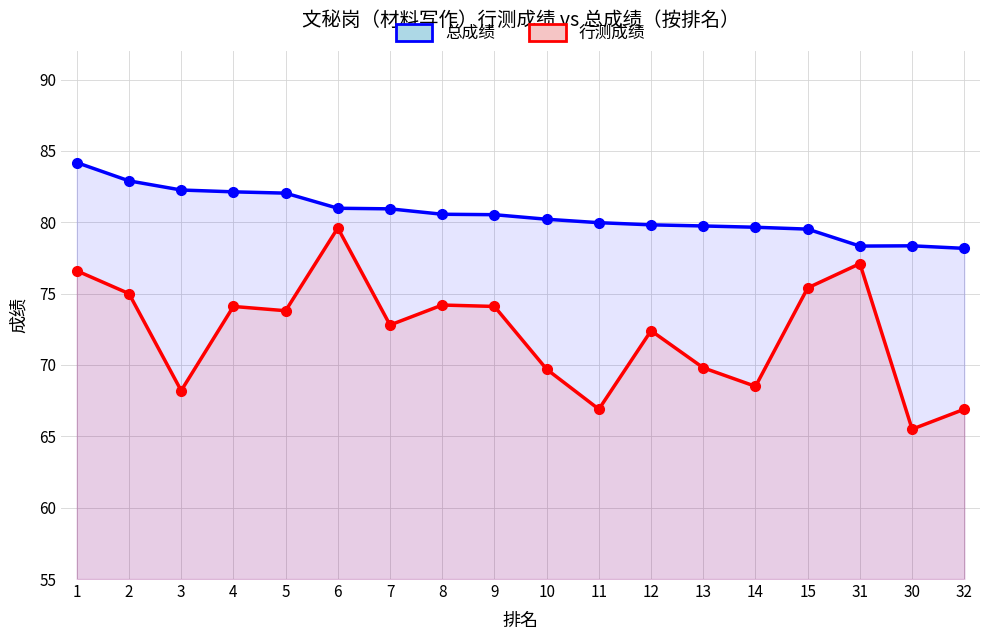

Reading left to right, extract all data points from this chart.

总成绩: 84.2	82.9	82.3	82.1	82.0	81.0	80.9	80.6	80.5	80.2	80.0	79.8	79.7	79.7	79.5	78.3	78.3	78.2
行测成绩: 76.6	75.0	68.2	74.1	73.8	79.6	72.8	74.2	74.1	69.7	66.9	72.4	69.8	68.5	75.4	77.1	65.5	66.9